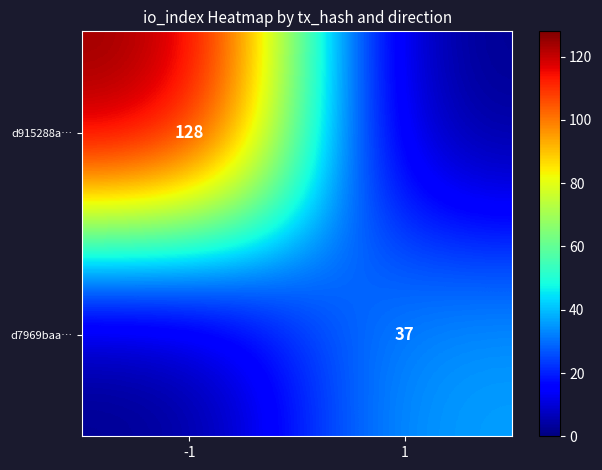

The value of d915288a… at -1 is 128. True or false?

True